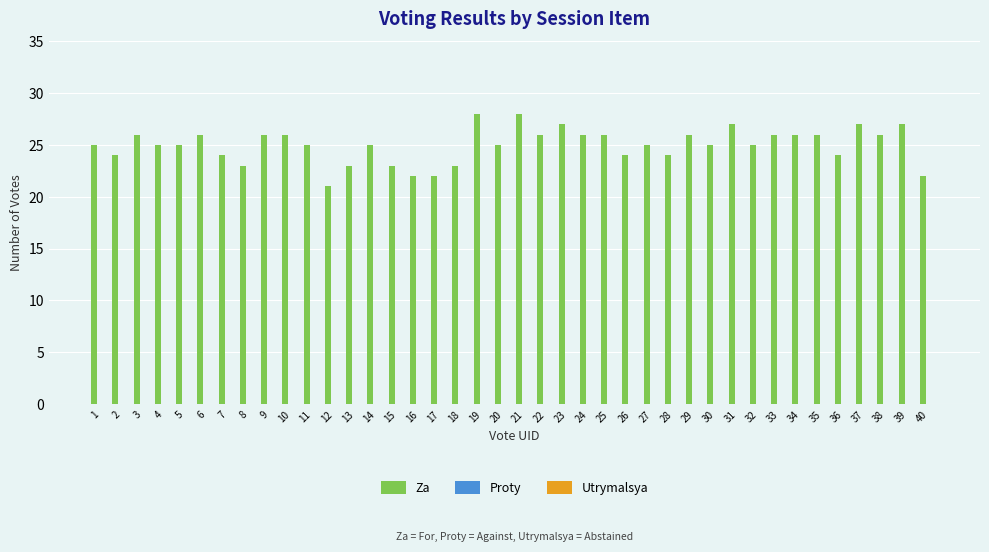

What is the smallest value displayed?

21